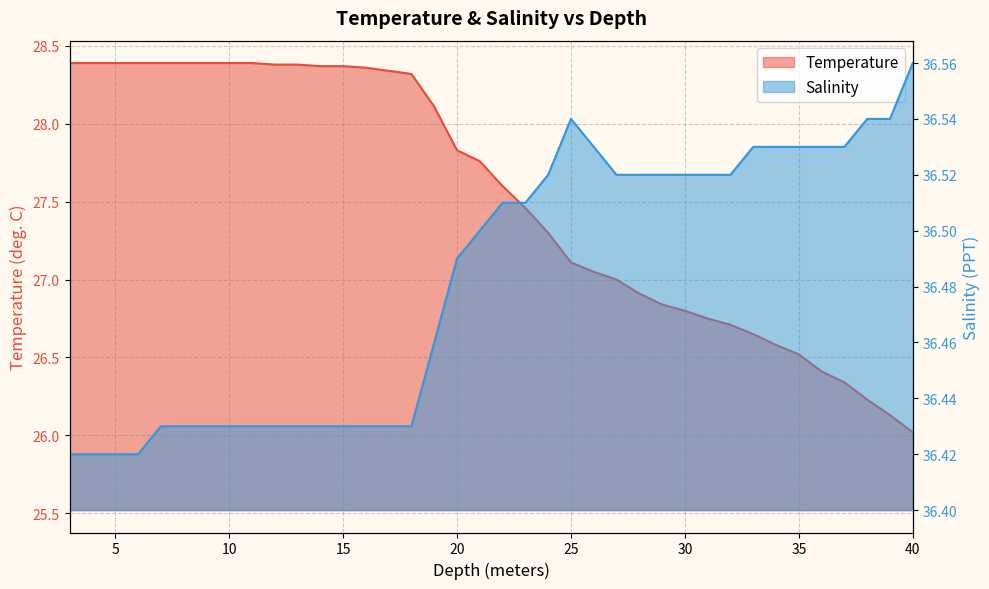

What position from the left is 15.0?

13